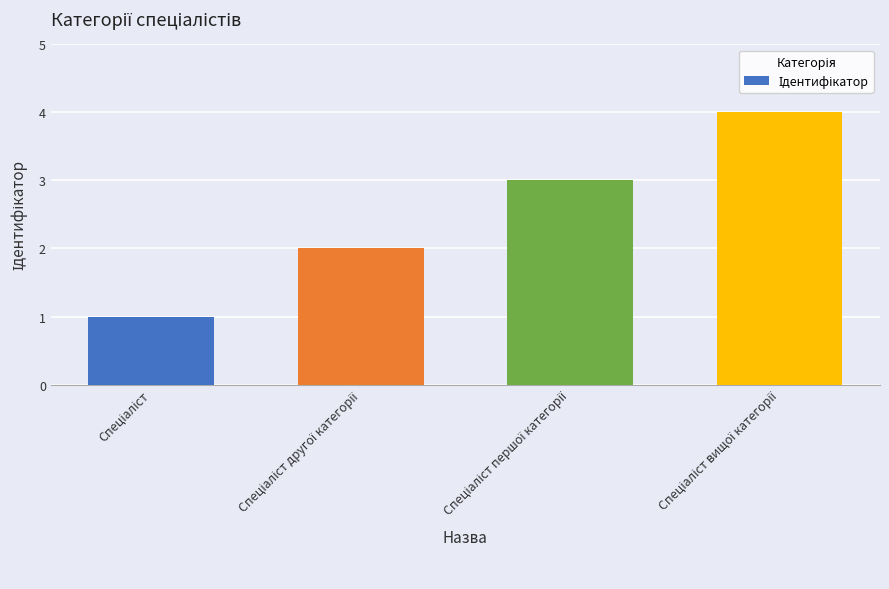

How many values are between 2 and 4?

3